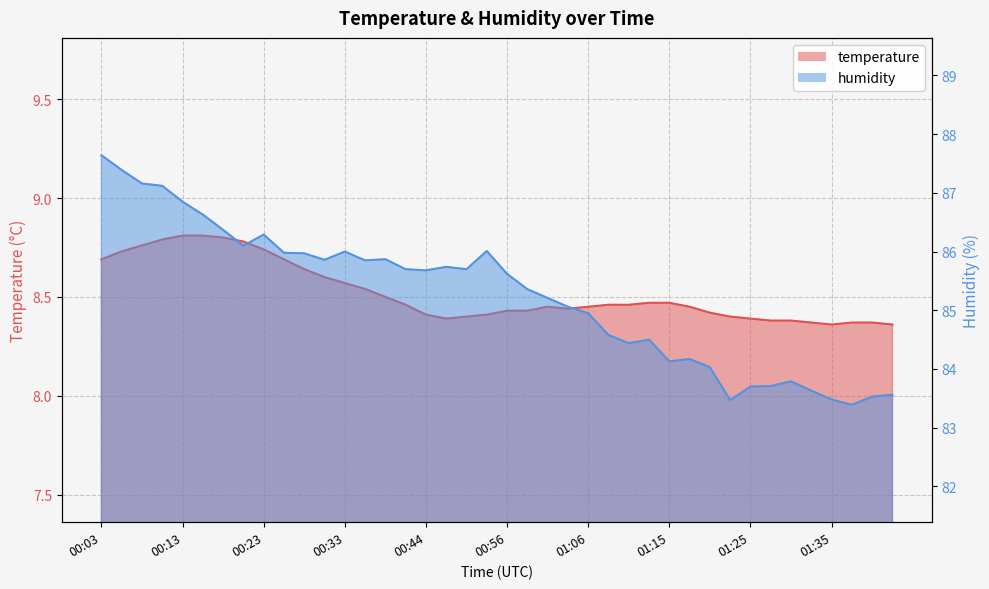

What is the difference between the highest and lowest values at 00:18?

77.6